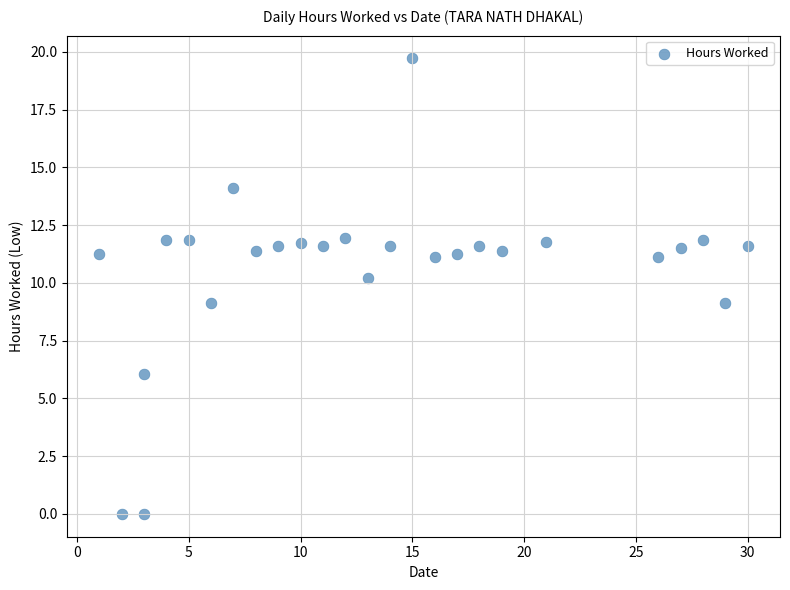

What is the range of X values (max minus min)?

29.0